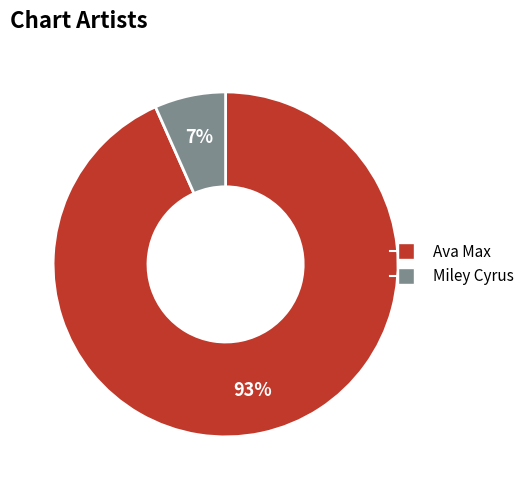

Which has a higher value, Miley Cyrus or Ava Max?

Ava Max